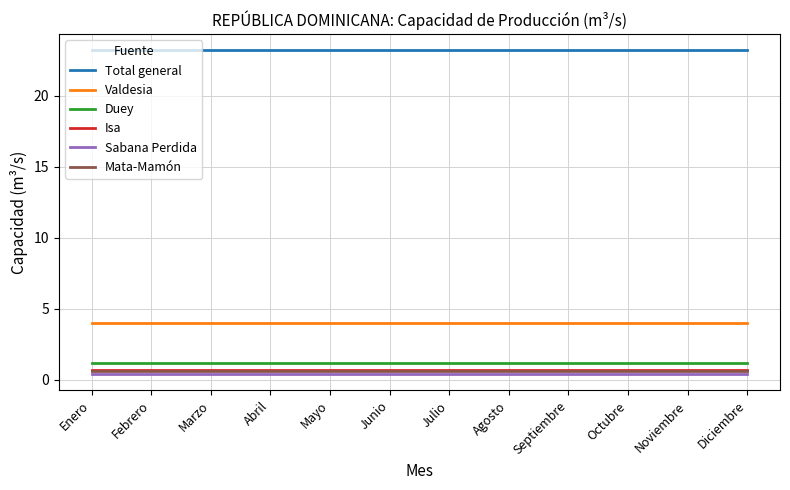

What is the greatest value displayed?

23.2